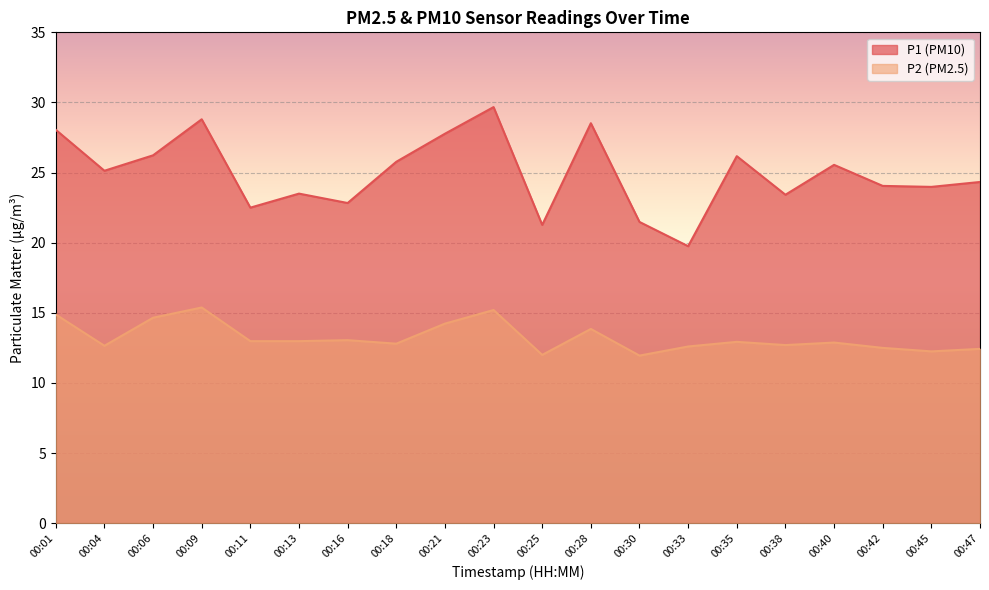

List the series in order of their peak value, highest first.

P1, P2